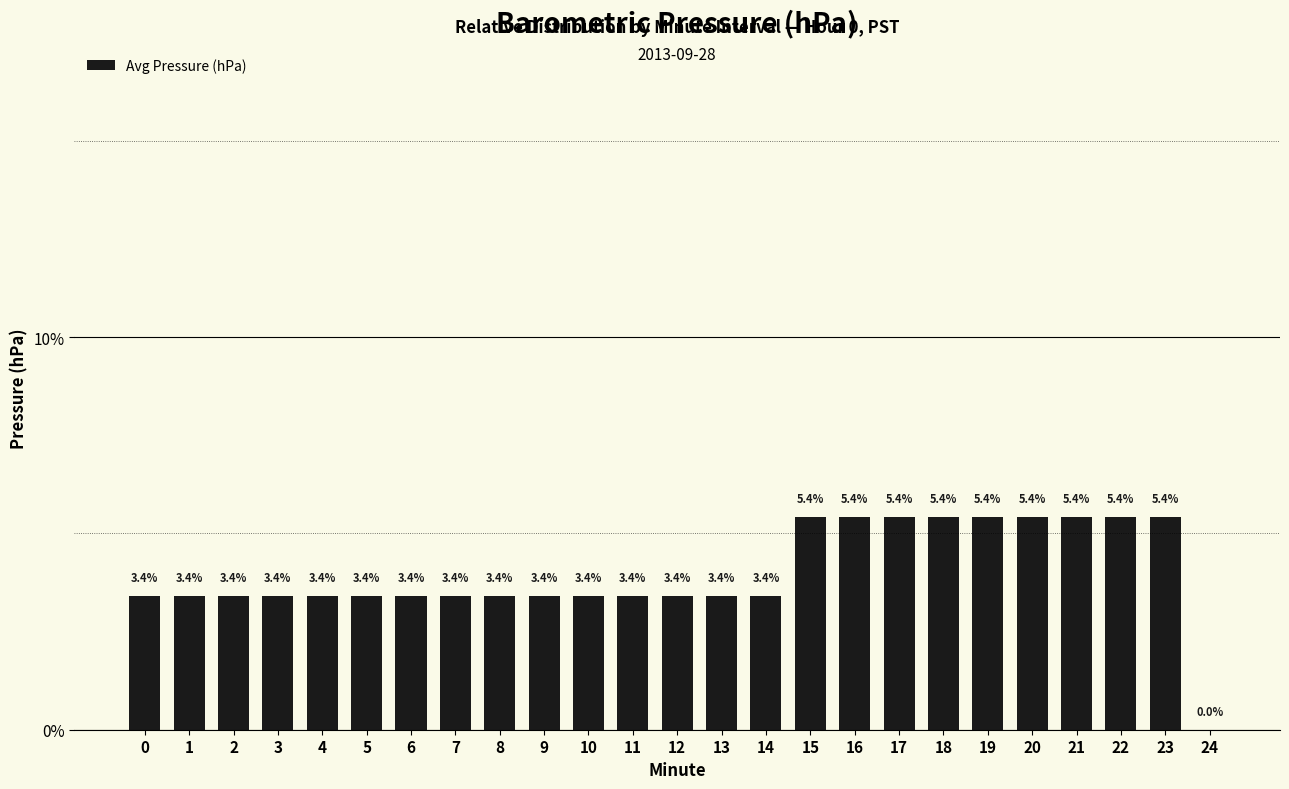

Read the value at 19.

5.4